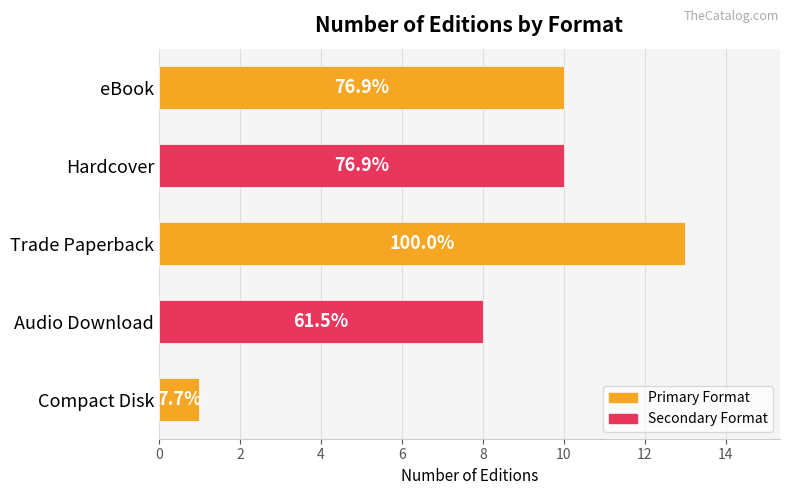

Does the chart contain any negative values?

No